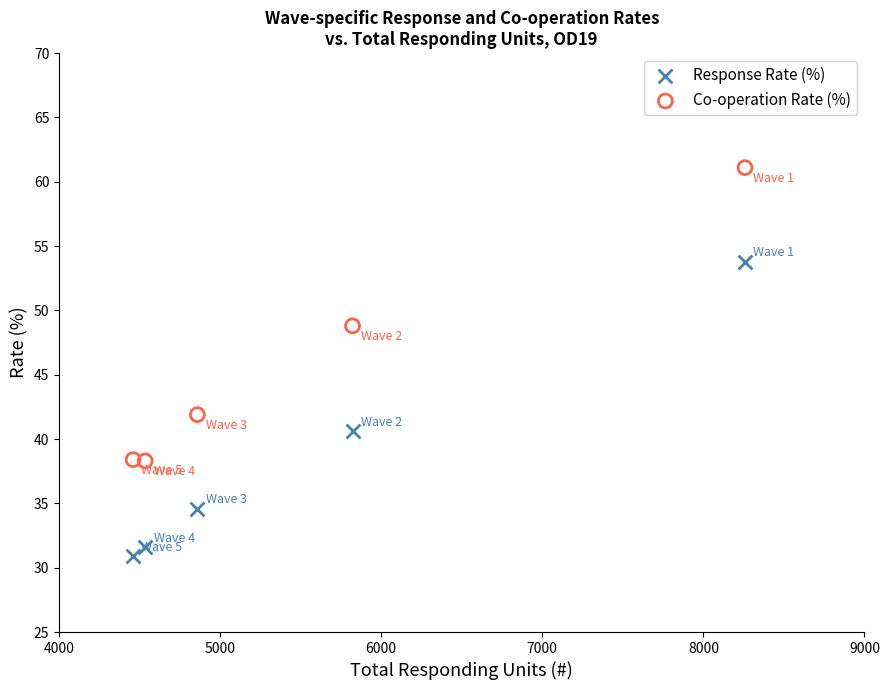

Which series reaches the maximum Y coordinate?

Co-operation Rate (%)